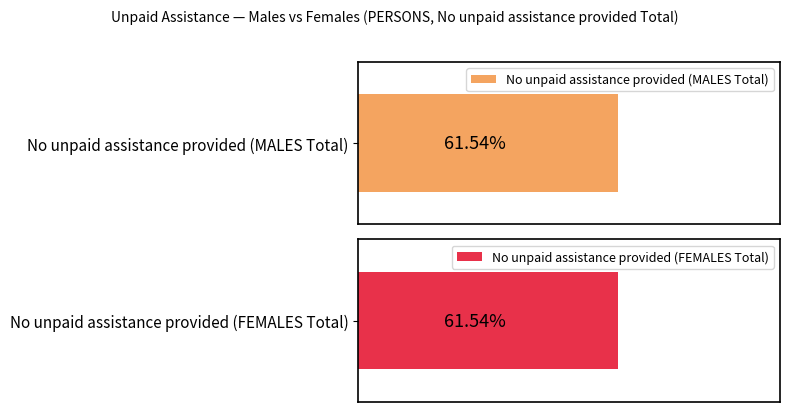

Does the chart contain stacked bars?

No